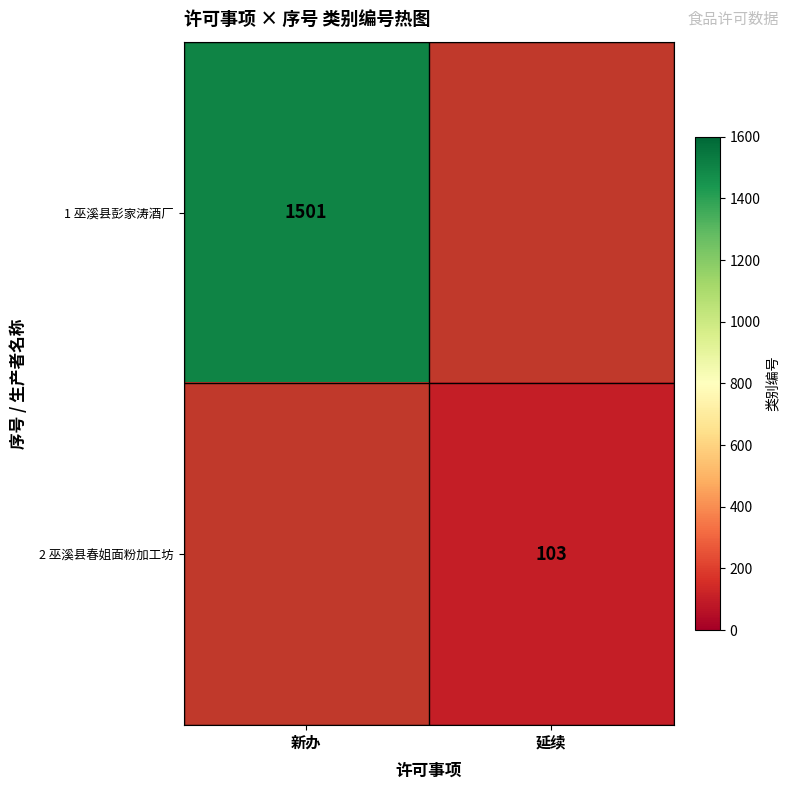

What is the smallest value displayed?

103.0